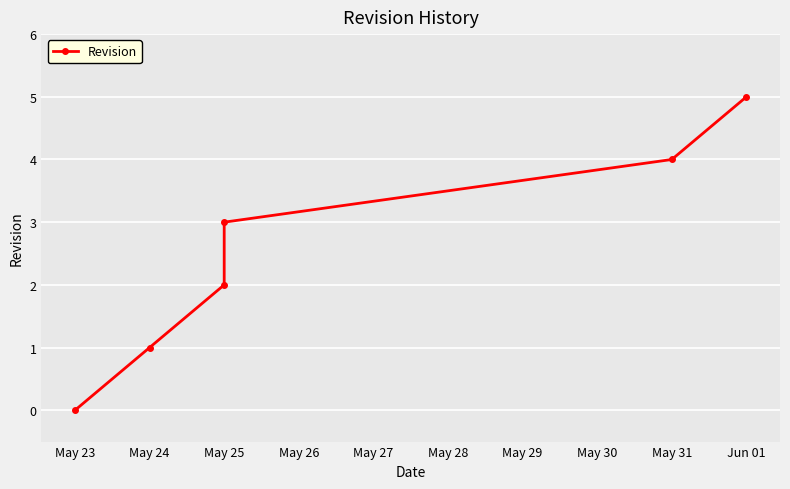

At which label is the value closest to 2?

May 25